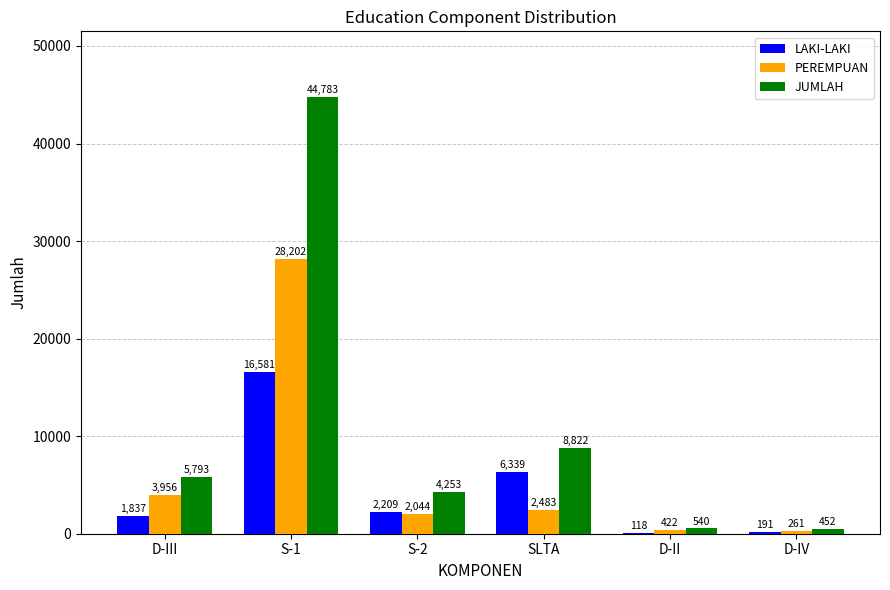

What is the maximum value shown in the chart?

44783